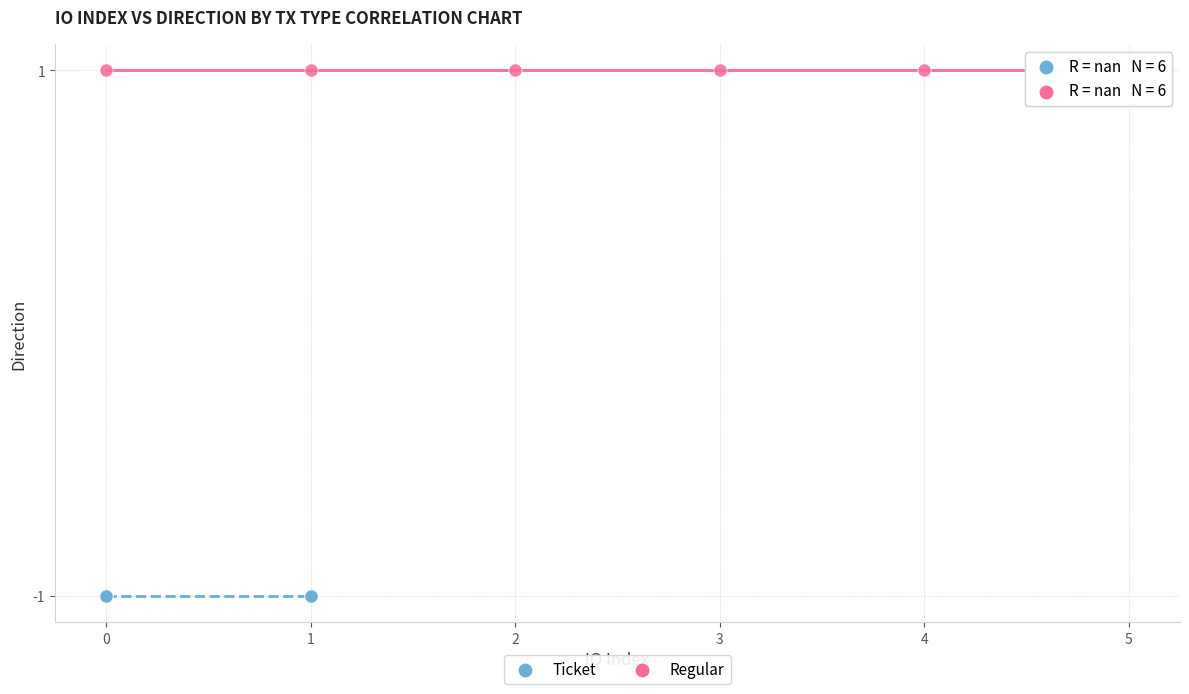

Which series reaches the minimum Y coordinate?

Ticket